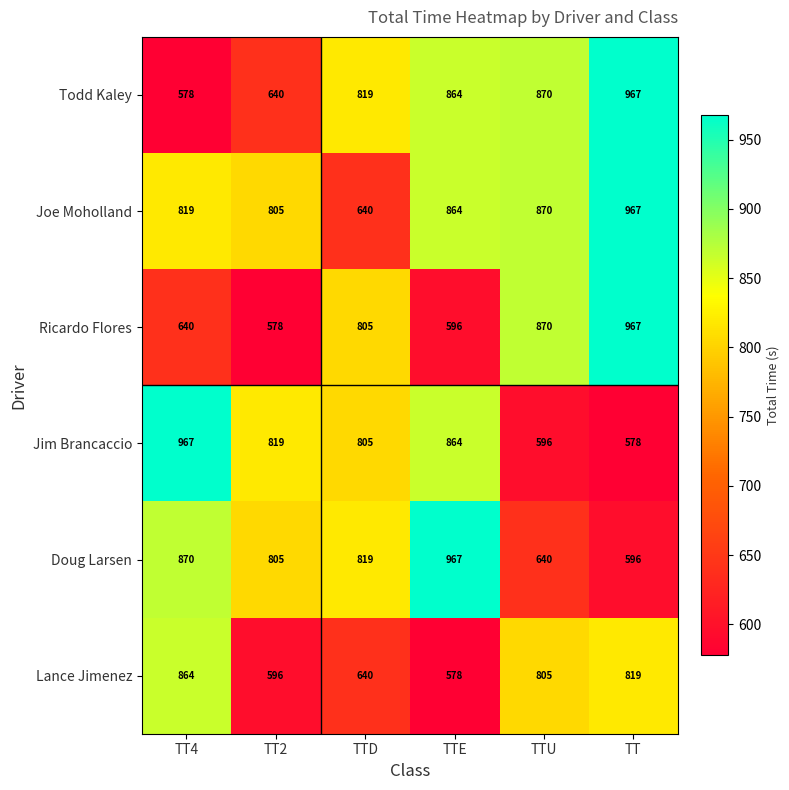

What is the greatest value displayed?

967